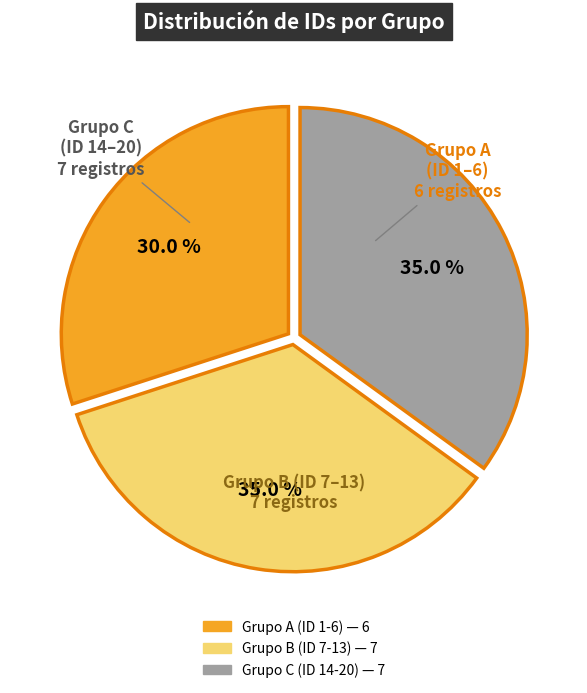

Is there any slice that represents more than half of the pie?

No